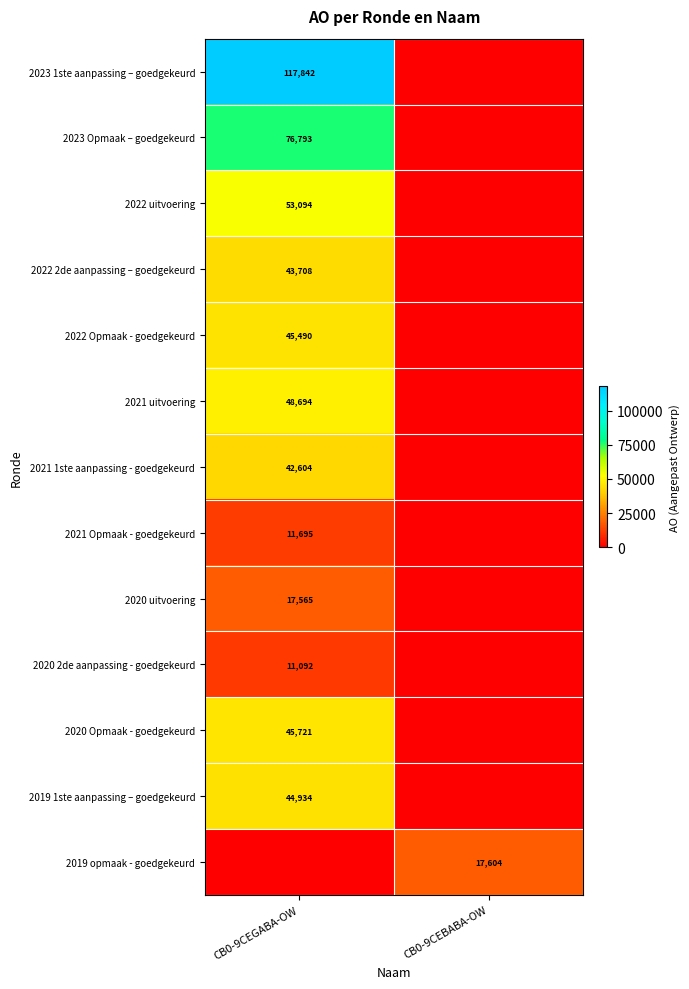

The value of 2023 1ste aanpassing – goedgekeurd at CB0-9CEGABA-OW is 117842. True or false?

True